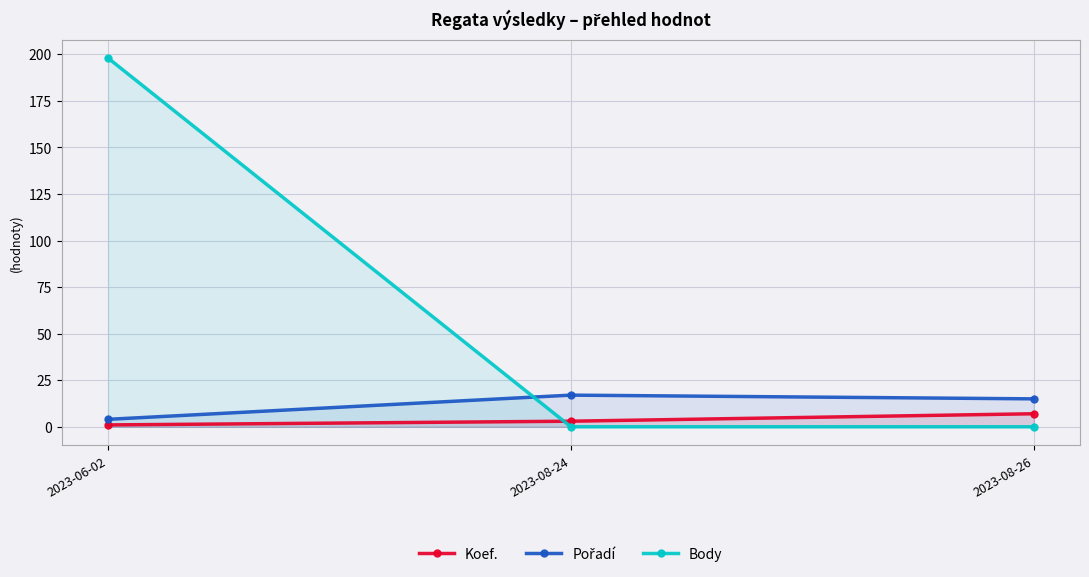

What is the difference between the maximum and second lowest values in the Pořadí series?

2